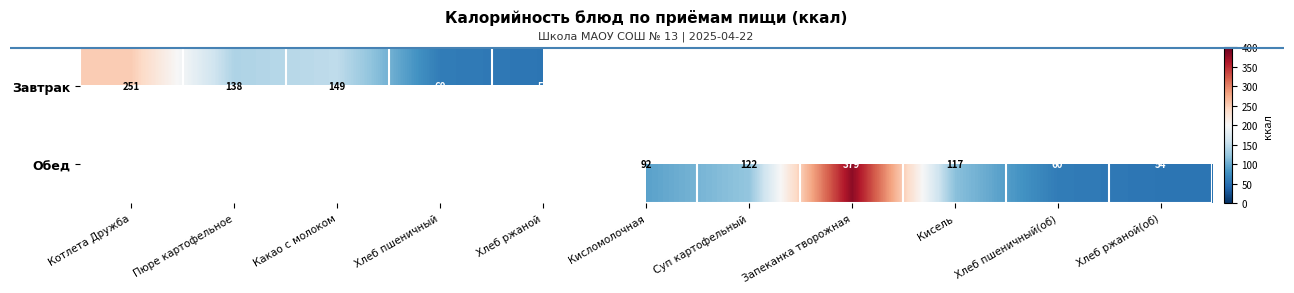

The Обед series shows 54 at Хлеб ржаной(об). True or false?

True